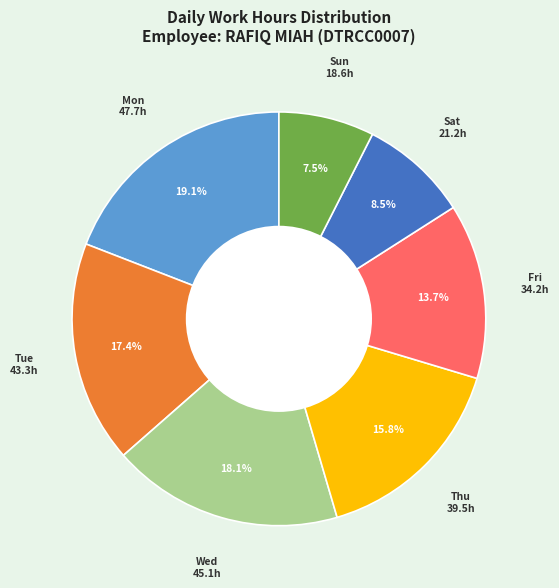

Is there a majority slice in this chart?

No